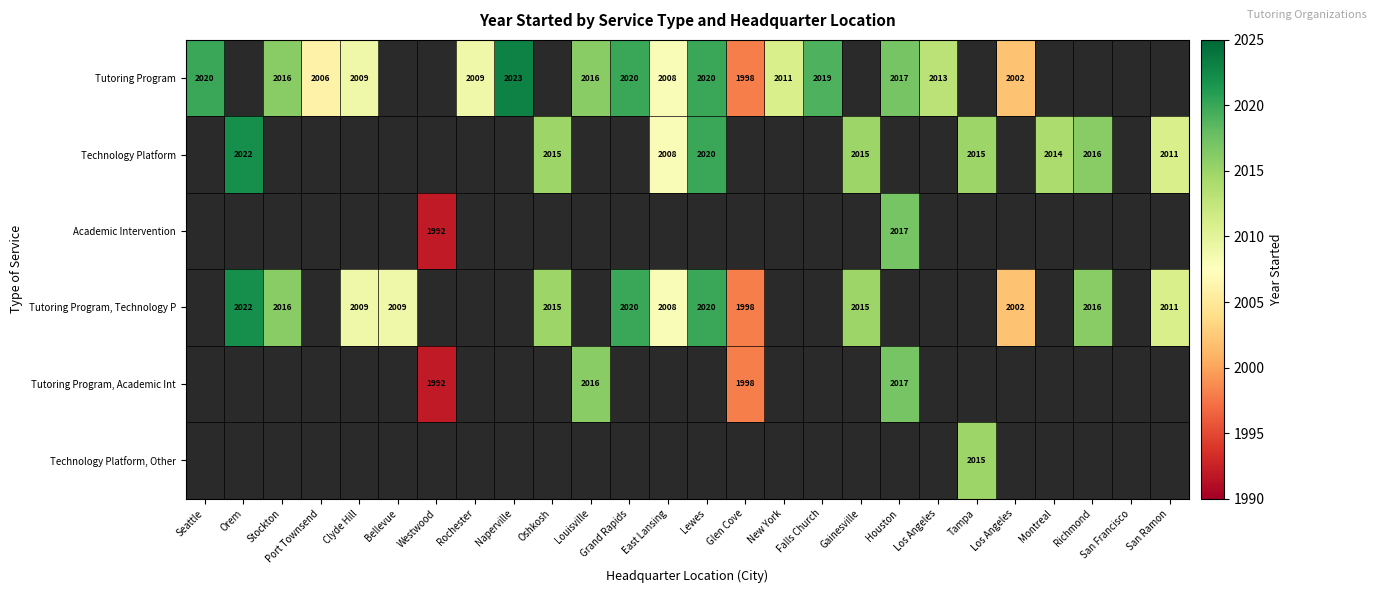

At how many categories does at least one series exceed 2014?

13